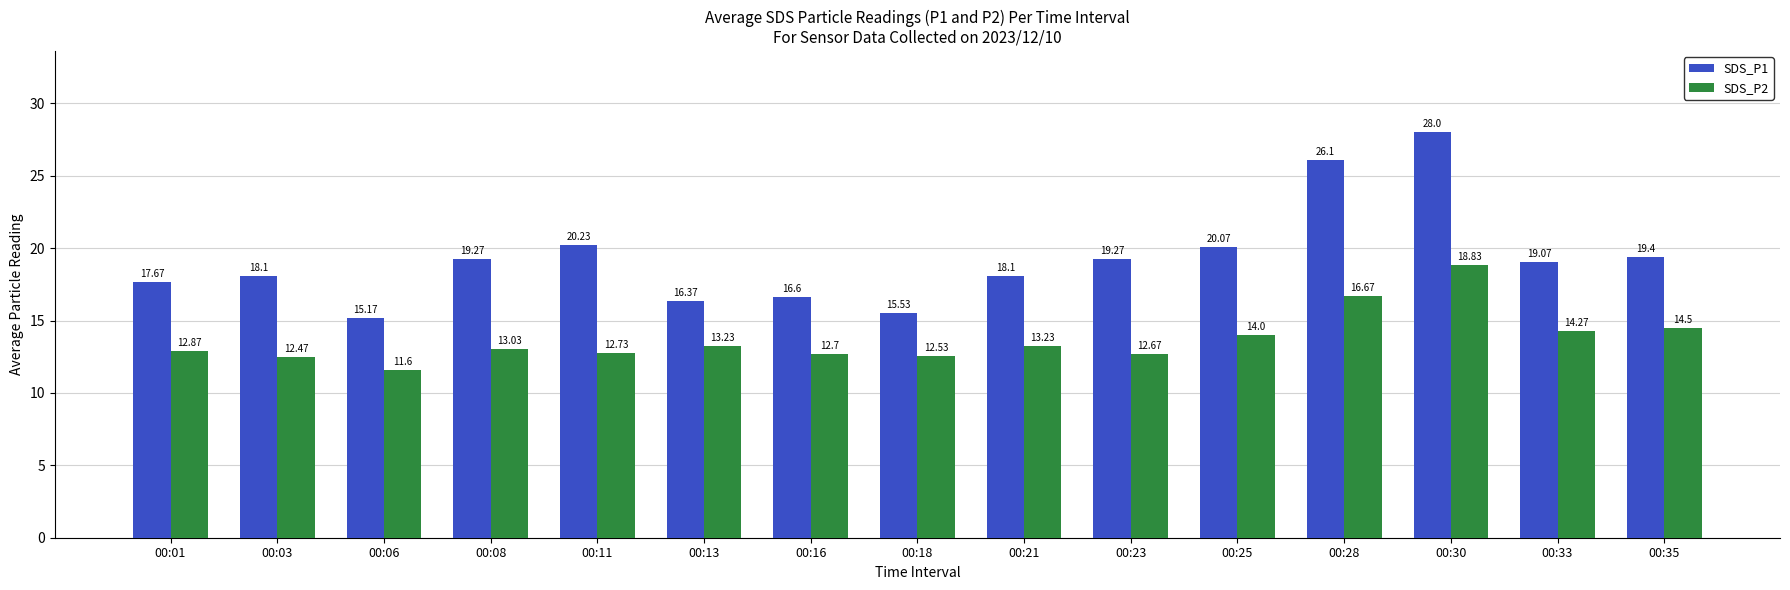

Reading right to left, what are all the values shown in this chart?

SDS_P1: 00:35=19.4	00:33=19.1	00:30=28.0	00:28=26.1	00:25=20.1	00:23=19.3	00:21=18.1	00:18=15.5	00:16=16.6	00:13=16.4	00:11=20.2	00:08=19.3	00:06=15.2	00:03=18.1	00:01=17.7
SDS_P2: 00:35=14.5	00:33=14.3	00:30=18.8	00:28=16.7	00:25=14.0	00:23=12.7	00:21=13.2	00:18=12.5	00:16=12.7	00:13=13.2	00:11=12.7	00:08=13.0	00:06=11.6	00:03=12.5	00:01=12.9